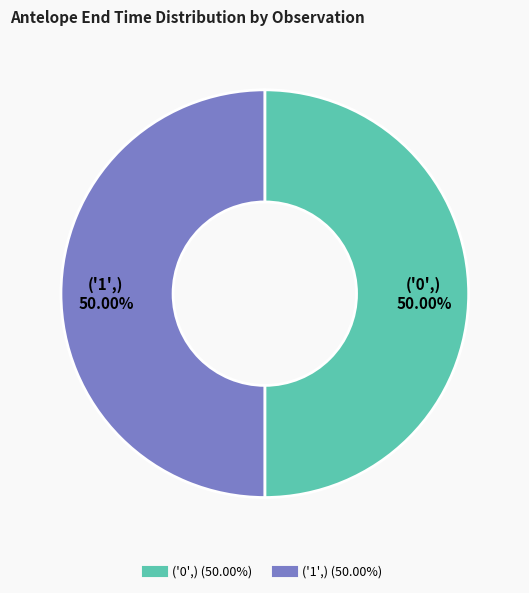

What is the ratio of the value at ('1',) to the value at ('0',)?

1.0